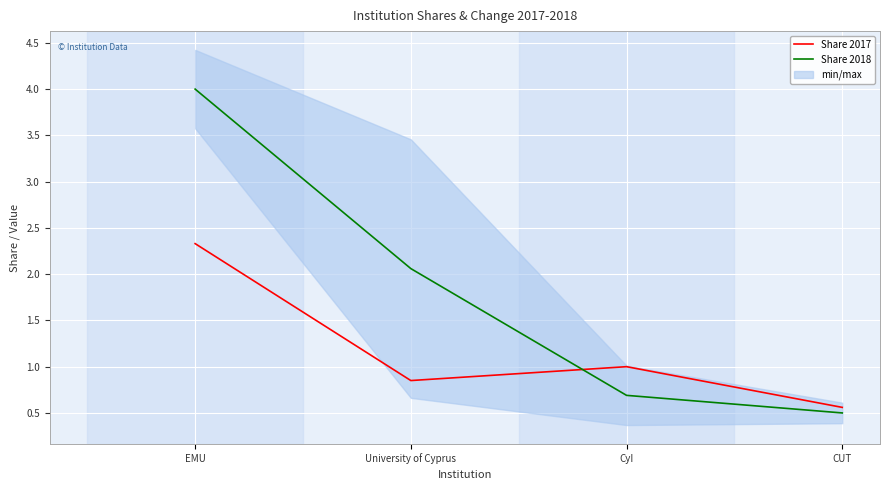

Read the Share 2018 value at CUT.

0.5